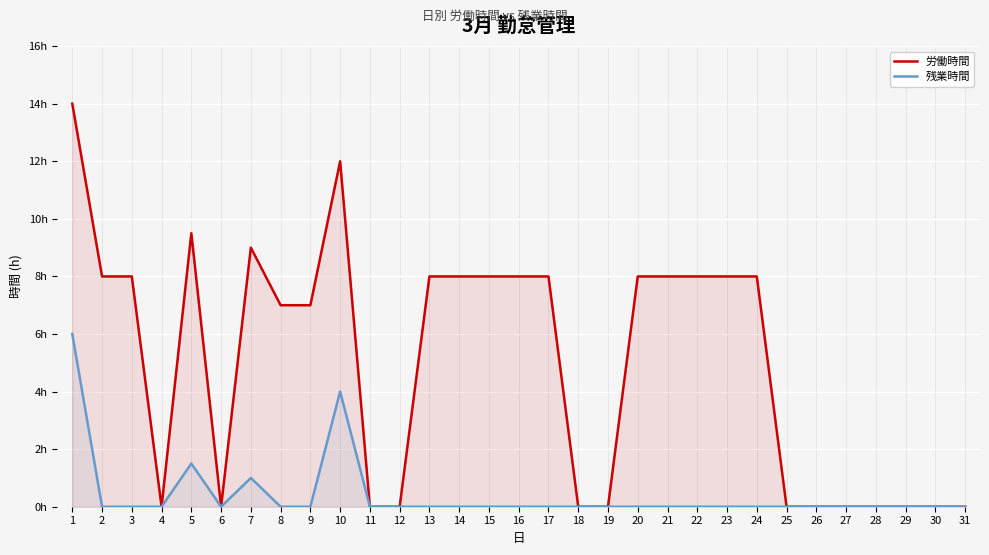

What are all the series names shown in the legend?

労働時間, 残業時間